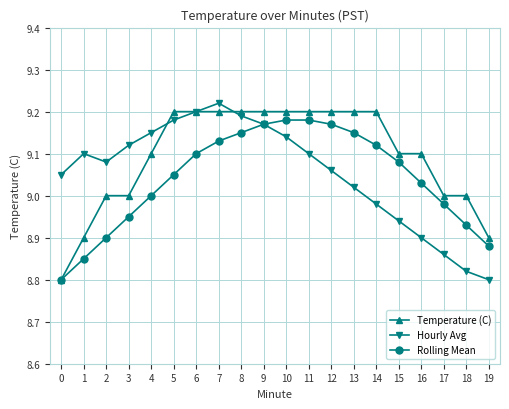

Which label corresponds to the largest value in the chart?

7